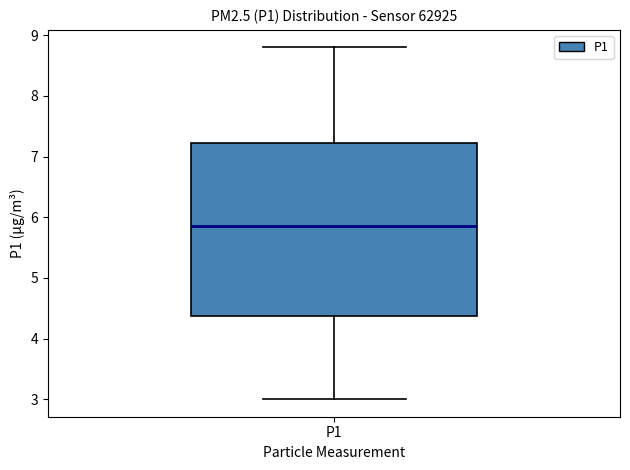

Read this box plot against the y-axis: the position of the median line, the range covered by the box, and the ends of both whiskers. The values are not printed on the chart, so give them approximately, as read against the axis.

median 5.9, box 4.4 to 7.2, whiskers 3.0 to 8.8